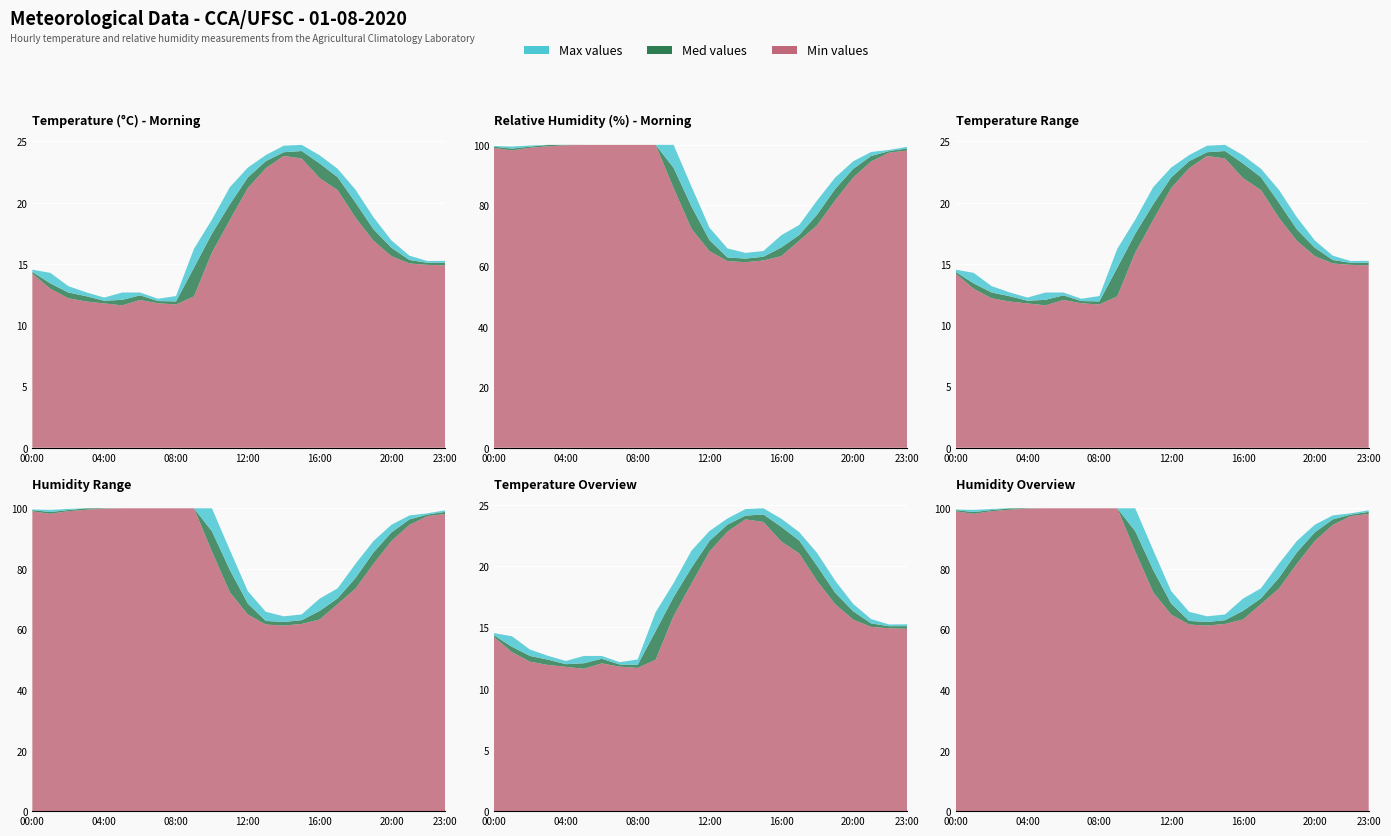

Reading right to left, transcribe all the data shown in this chart.

UR_min (%): 23:00=98.1	22:00=97.4	21:00=94.5	20:00=89.2	19:00=81.7	18:00=73.5	17:00=68.4	16:00=63.3	15:00=61.8	14:00=61.3	13:00=61.6	12:00=64.9	11:00=72.3	10:00=85.7	09:00=100.0	08:00=100.0	07:00=100.0	06:00=100.0	05:00=100.0	04:00=99.9	03:00=99.5	02:00=99.0	01:00=98.2	00:00=99.0
UR_med (%): 23:00=98.8	22:00=97.9	21:00=96.3	20:00=92.1	19:00=85.4	18:00=77.0	17:00=70.3	16:00=66.1	15:00=63.1	14:00=62.4	13:00=62.8	12:00=68.5	11:00=79.6	10:00=92.4	09:00=100.0	08:00=100.0	07:00=100.0	06:00=100.0	05:00=100.0	04:00=100.0	03:00=100.0	02:00=99.4	01:00=98.8	00:00=99.4
UR_max (%): 23:00=99.3	22:00=98.3	21:00=97.6	20:00=94.6	19:00=89.2	18:00=81.7	17:00=73.6	16:00=70.2	15:00=64.9	14:00=64.3	13:00=65.8	12:00=72.6	11:00=86.2	10:00=100.0	09:00=100.0	08:00=100.0	07:00=100.0	06:00=100.0	05:00=100.0	04:00=100.0	03:00=100.0	02:00=99.8	01:00=99.5	00:00=99.6